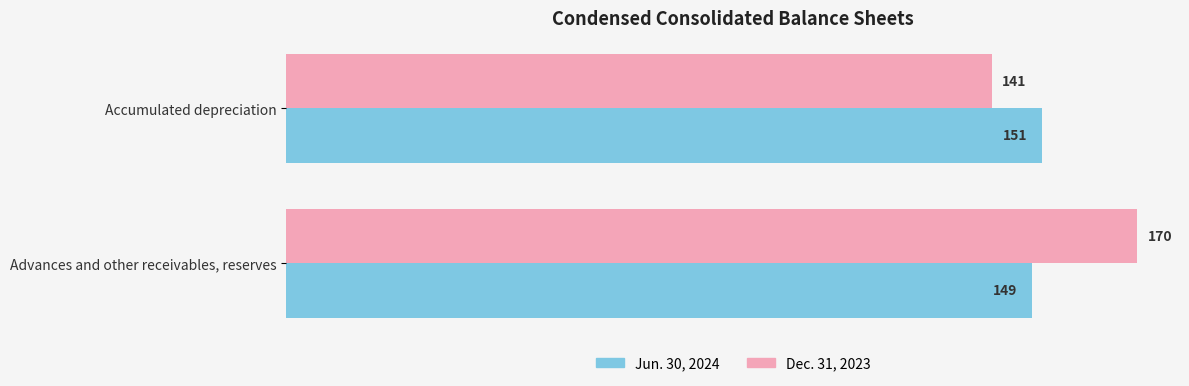

What are all the series names shown in the legend?

Jun. 30, 2024, Dec. 31, 2023